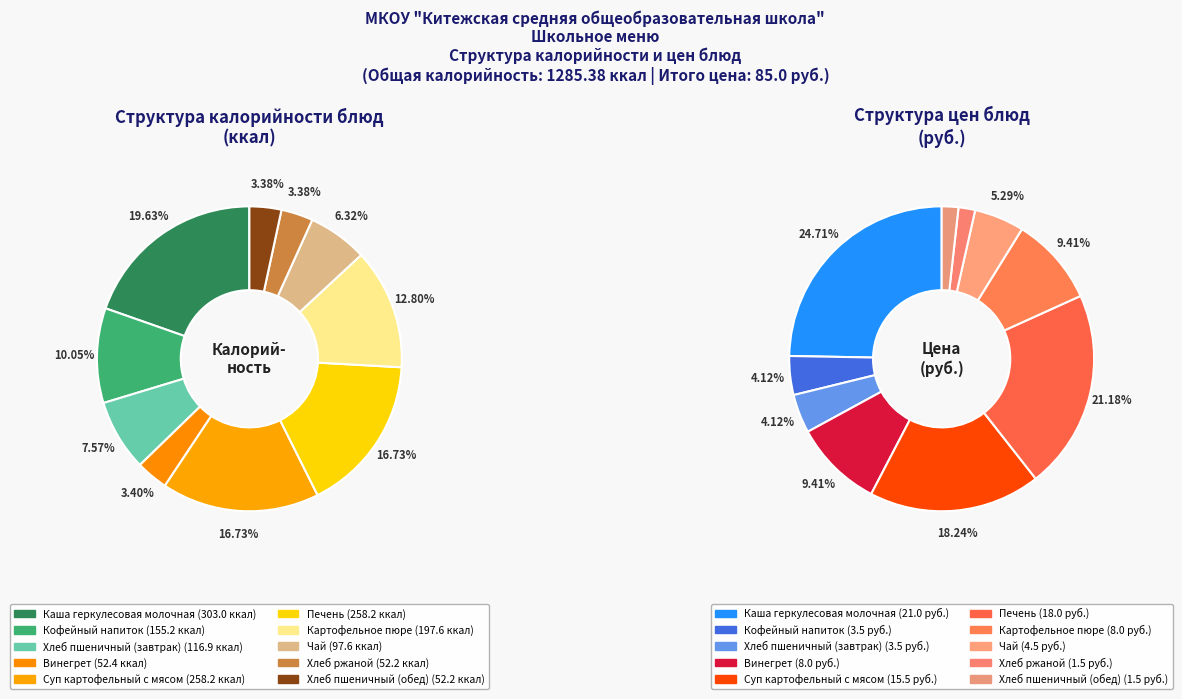

Which slice is the smallest?

Хлеб ржаной